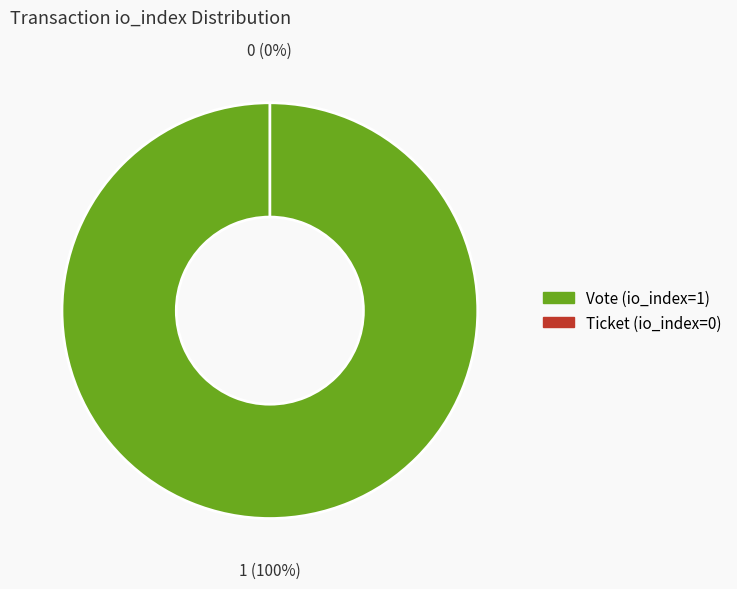

Does Vote (io_index=1) represent more than half of the total?

Yes